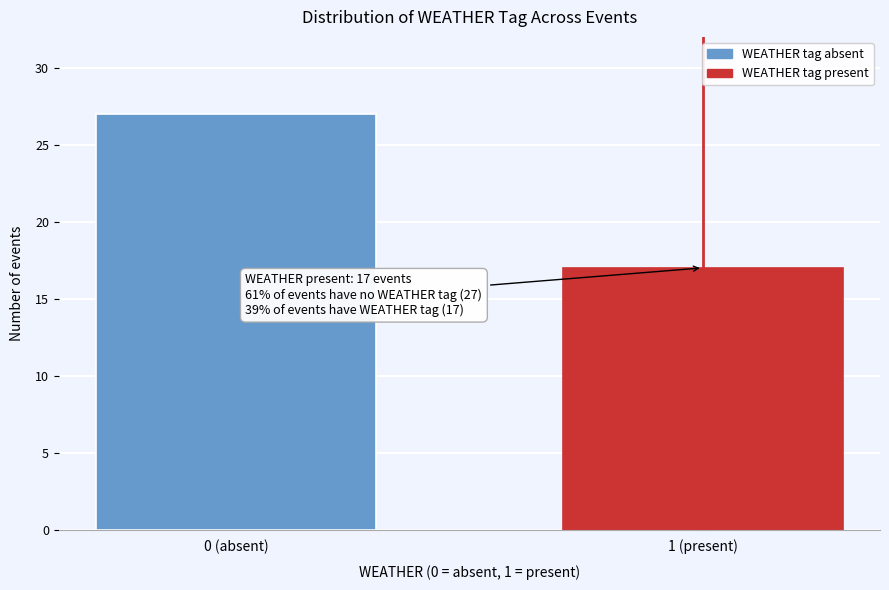

Reading left to right, transcribe all the data shown in this chart.

27	17